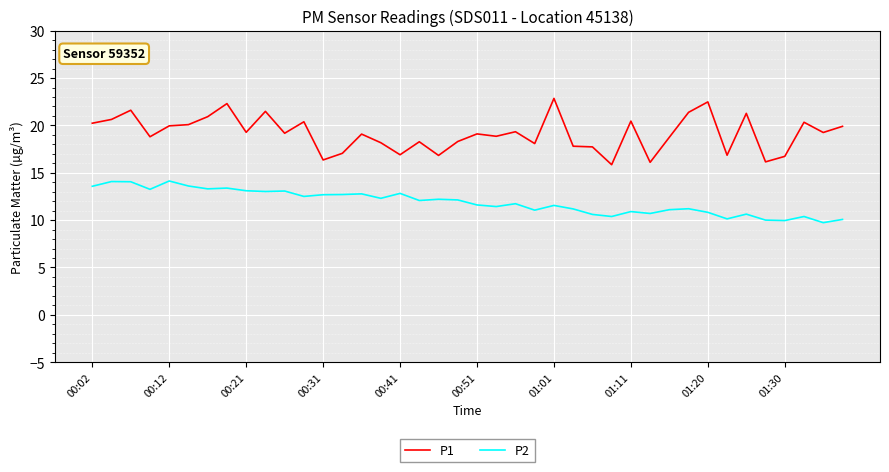

True or false: P1 and P2 intersect in this chart.

False